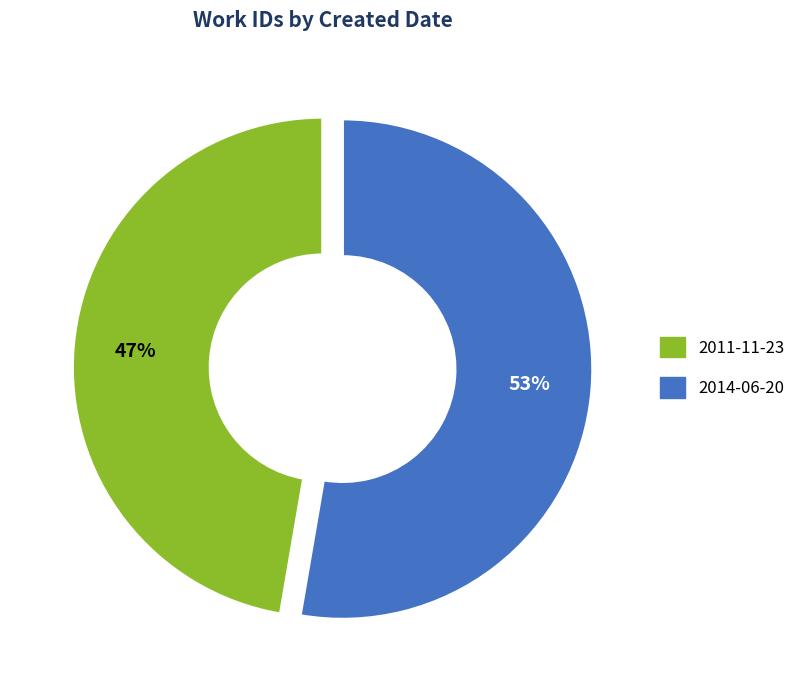

To the nearest percent, what is the average slice percentage?

50%